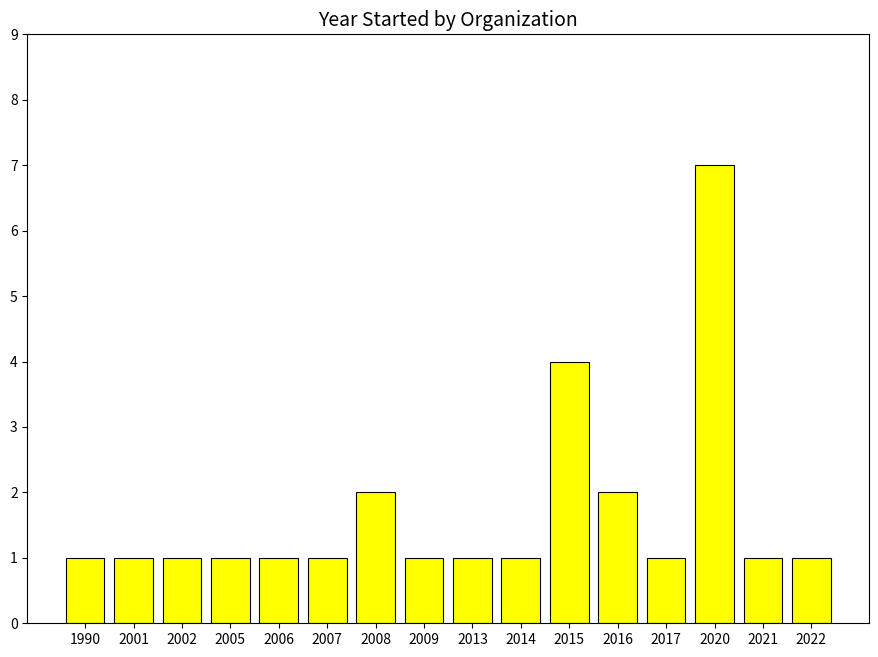

Between 2014 and 2008, which is larger?

2008